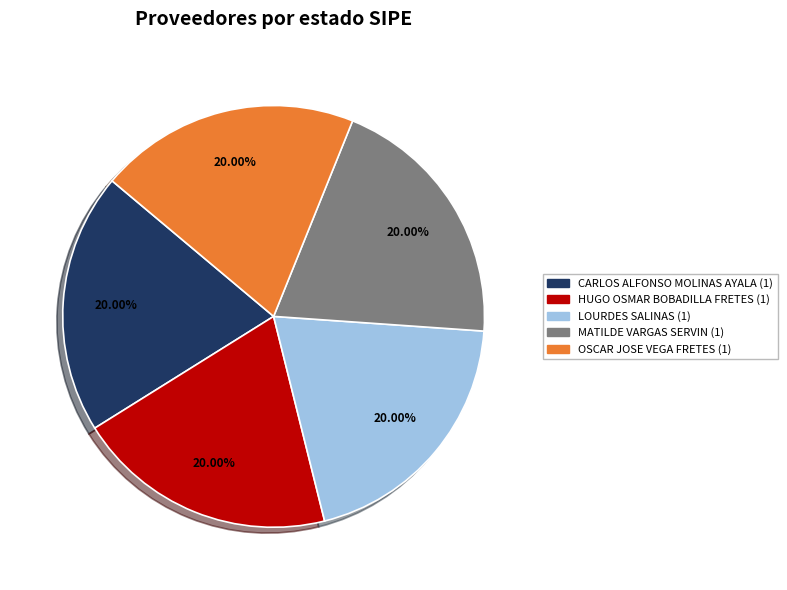

Is there a majority slice in this chart?

No